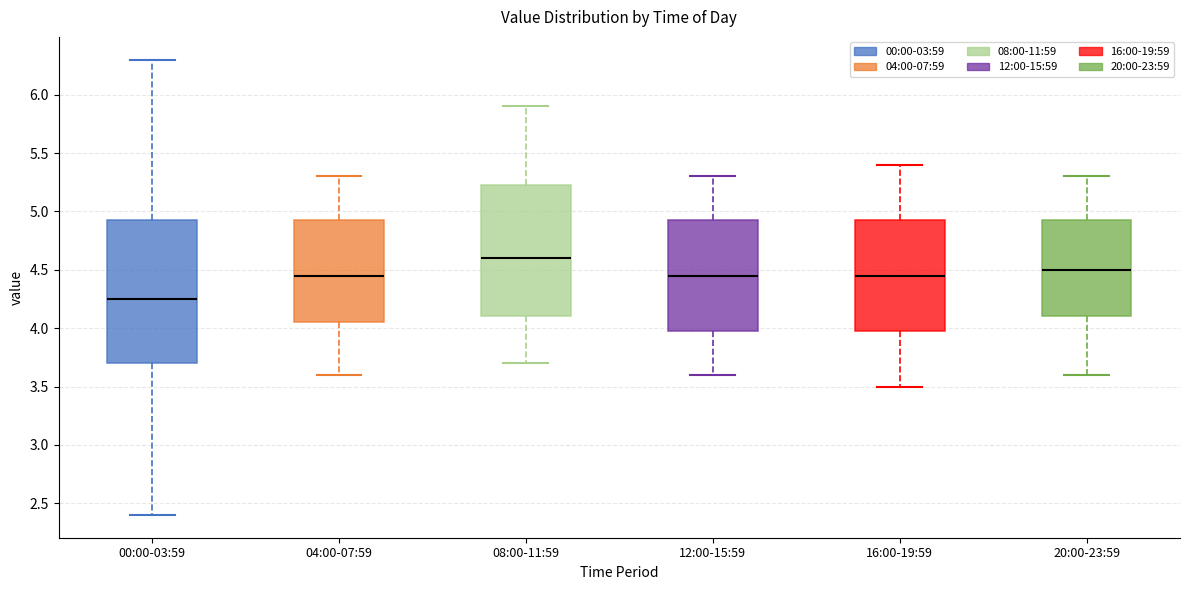

Reading left to right, transcribe this box plot: for each box, give where its median line is, the range the box spans, and where its two whiskers end, as read against the y-axis. The values are not printed on the chart, so give them approximately, as read against the axis.

00:00-03:59: median 4.25, box 3.70 to 4.95, whiskers 2.40 to 6.30
04:00-07:59: median 4.45, box 4.05 to 4.95, whiskers 3.60 to 5.30
08:00-11:59: median 4.60, box 4.10 to 5.25, whiskers 3.70 to 5.90
12:00-15:59: median 4.45, box 4.00 to 4.95, whiskers 3.60 to 5.30
16:00-19:59: median 4.45, box 4.00 to 4.95, whiskers 3.50 to 5.40
20:00-23:59: median 4.50, box 4.10 to 4.95, whiskers 3.60 to 5.30